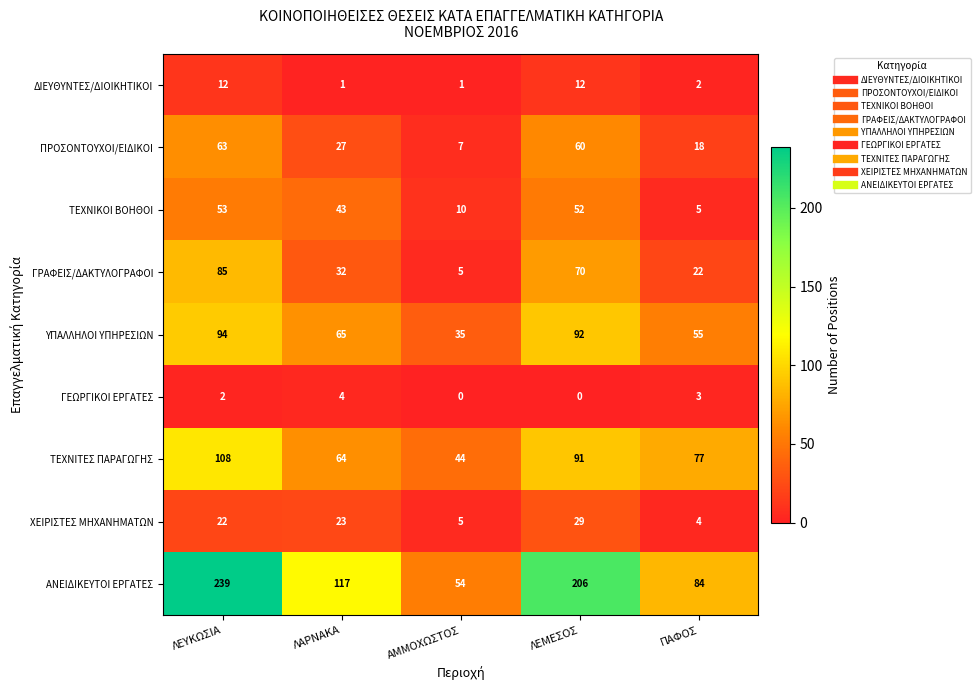

The ΥΠΑΛΛΗΛΟΙ ΥΠΗΡΕΣΙΩΝ series shows 94 at ΛΕΥΚΩΣΙΑ. True or false?

True